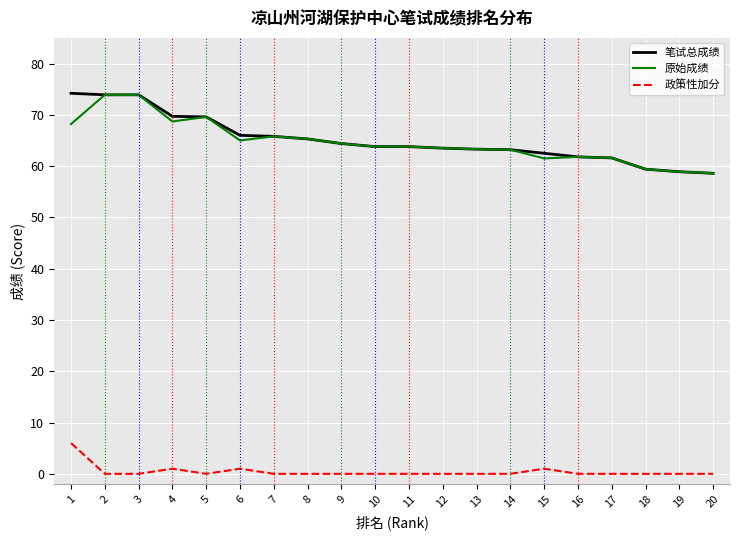

True or false: 原始成绩 has a value of 90.3 at 6.

False